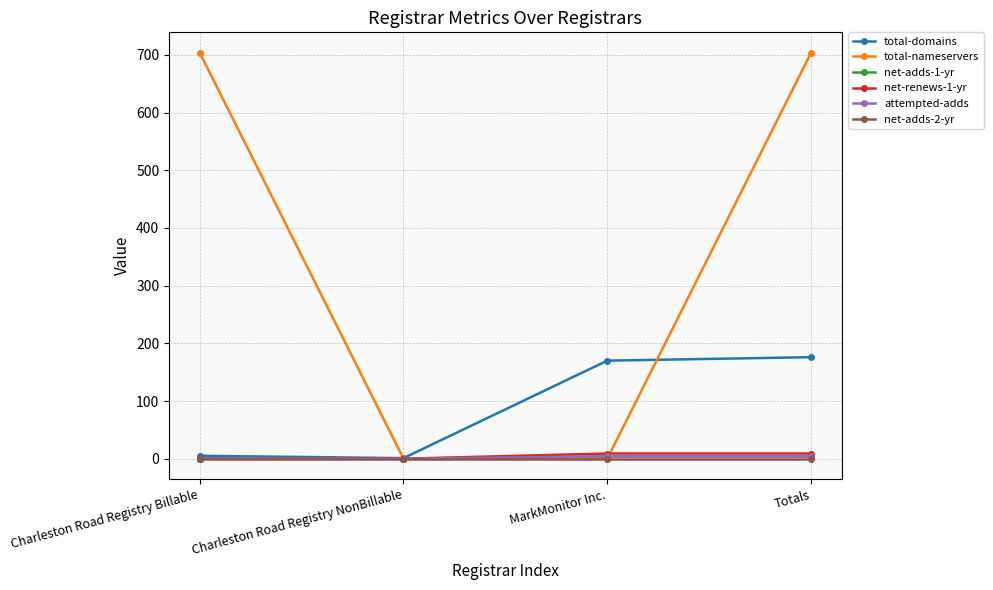

Does the chart have visible grid lines?

Yes